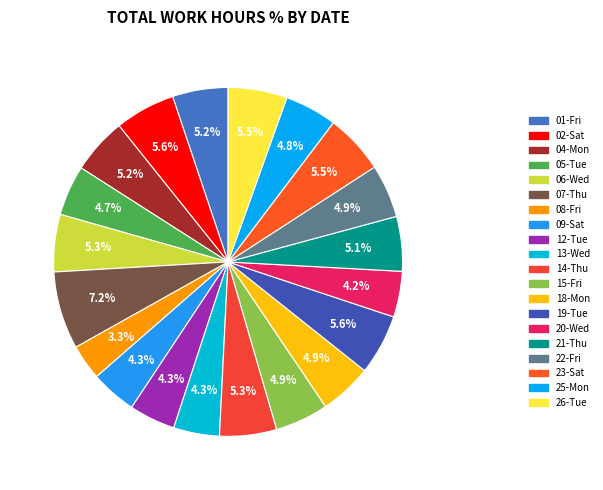

What percentage is the 04-Mon slice, to the nearest percent?

5%